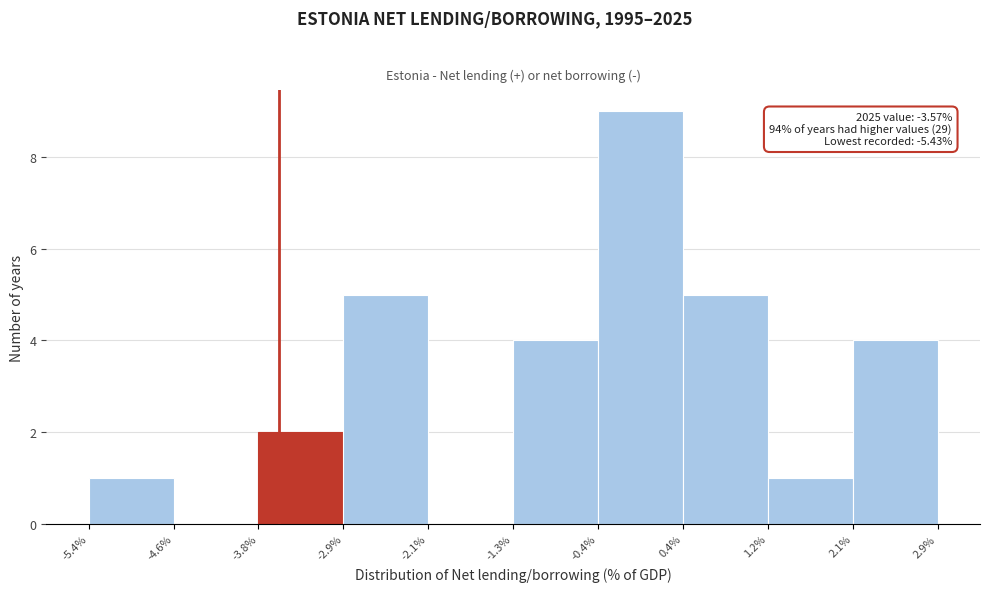

Which range on the x-axis has the tallest bar?

-0.4% to 0.4%